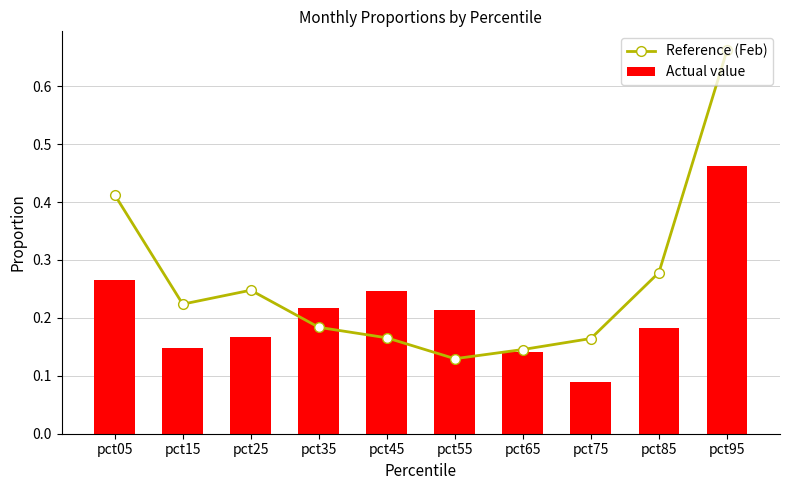

How many groups of bars are there?

10